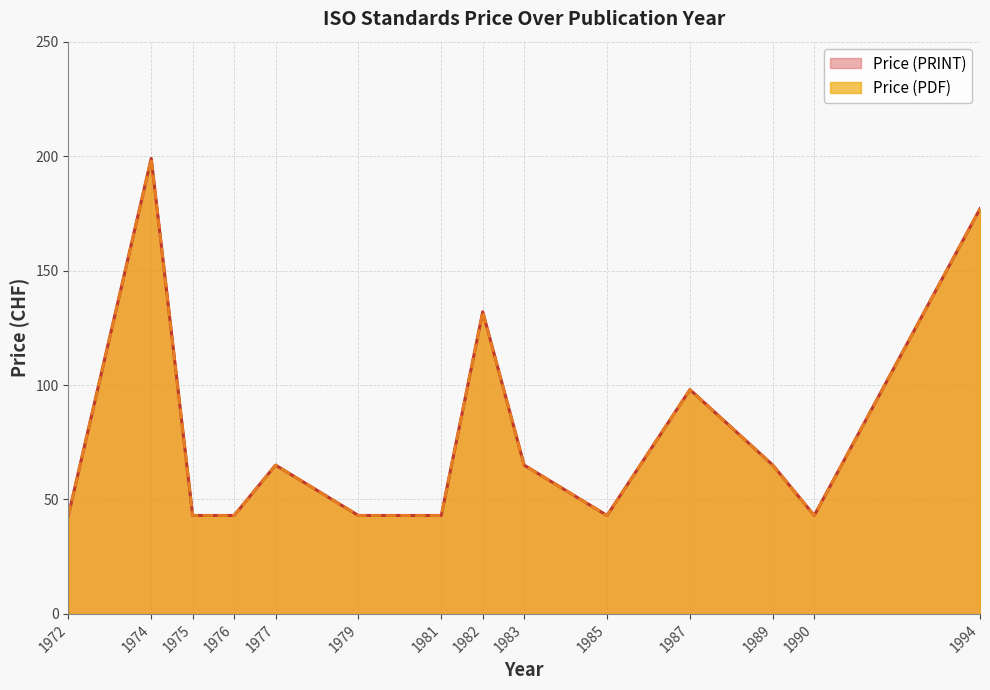

Reading left to right, extract all data points from this chart.

Price (PDF): 43	199	43	43	65	43	43	132	65	43	98	65	43	177
Price (PRINT): 43	199	43	43	65	43	43	132	65	43	98	65	43	177